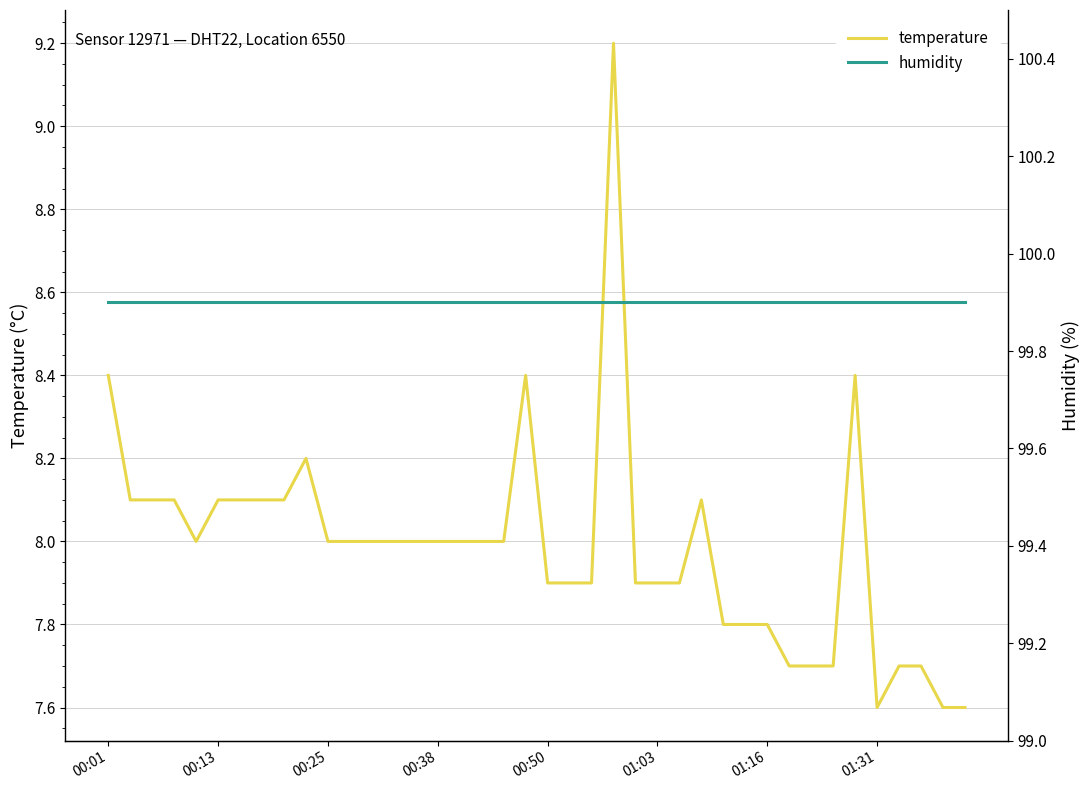

What is the label of the 1st point from the left?

00:01